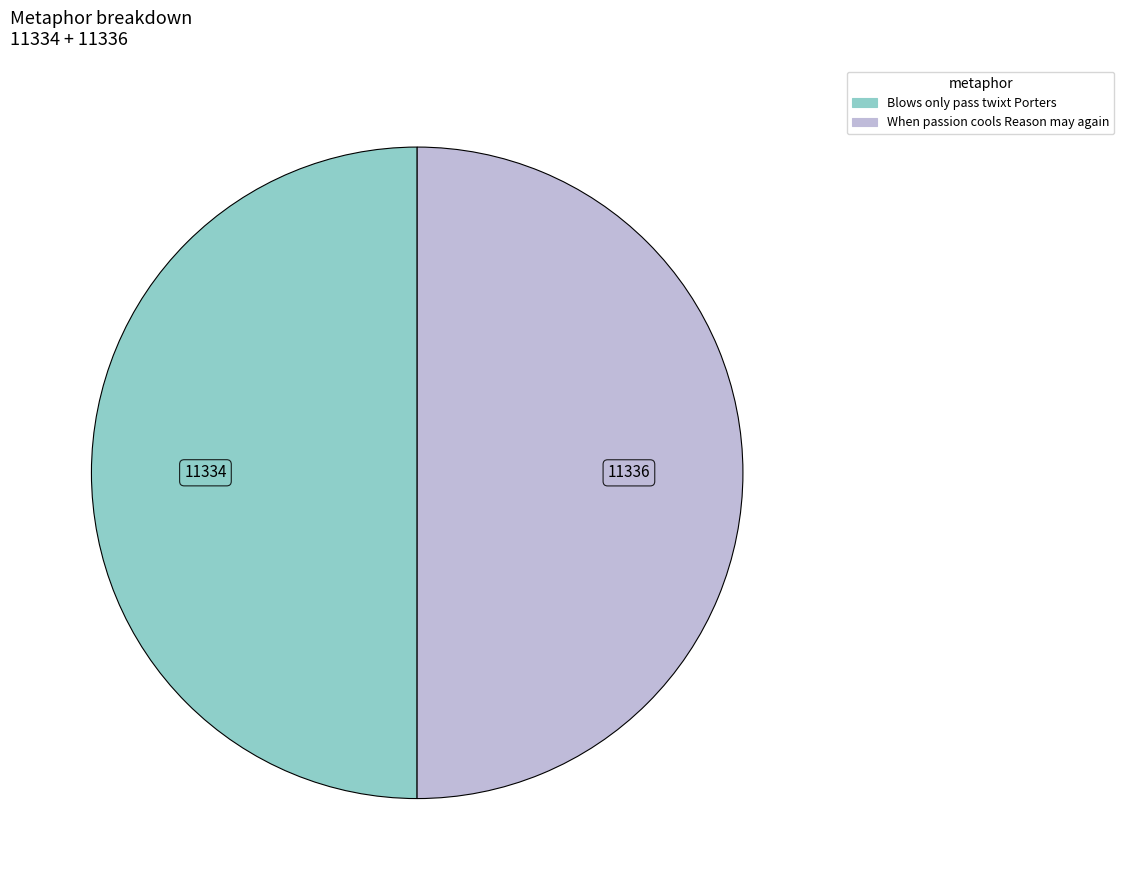

Do Blows only pass twixt Porters and When passion cools Reason may again together represent more than half of the pie?

Yes